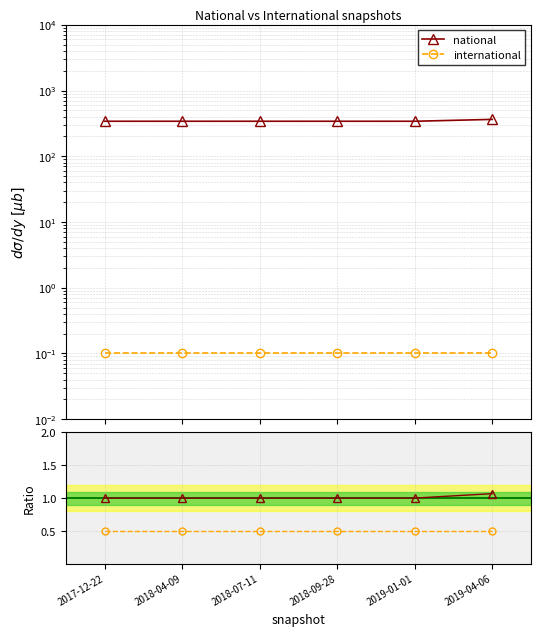

Between 2018-07-11 and 2017-12-22, which is larger?

2018-07-11